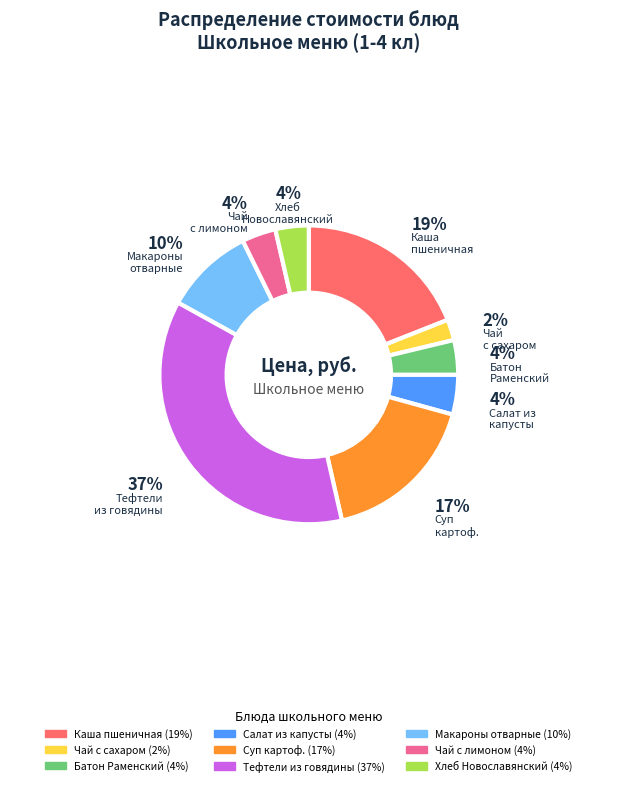

Is there any slice that represents more than half of the pie?

No